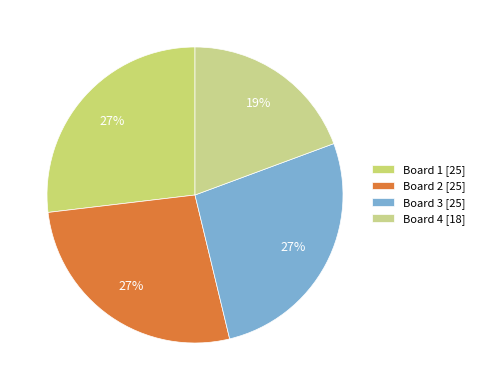

The Board 3 slice represents 27% of the pie. True or false?

True